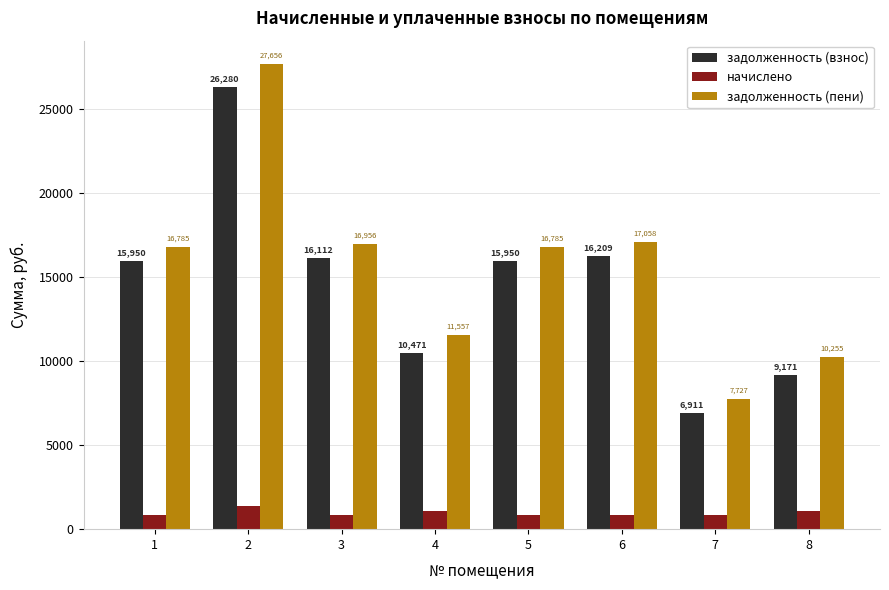

How many data points in начислено are above 848?

4